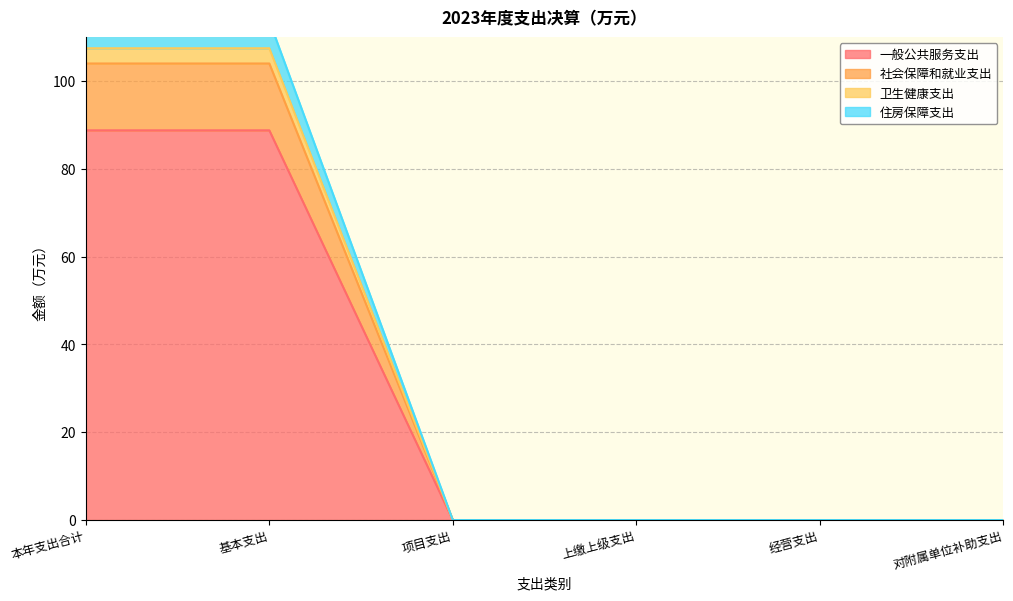

Is the value of 一般公共服务支出 at 本年支出合计 greater than the value of 社会保障和就业支出 at 本年支出合计?

Yes